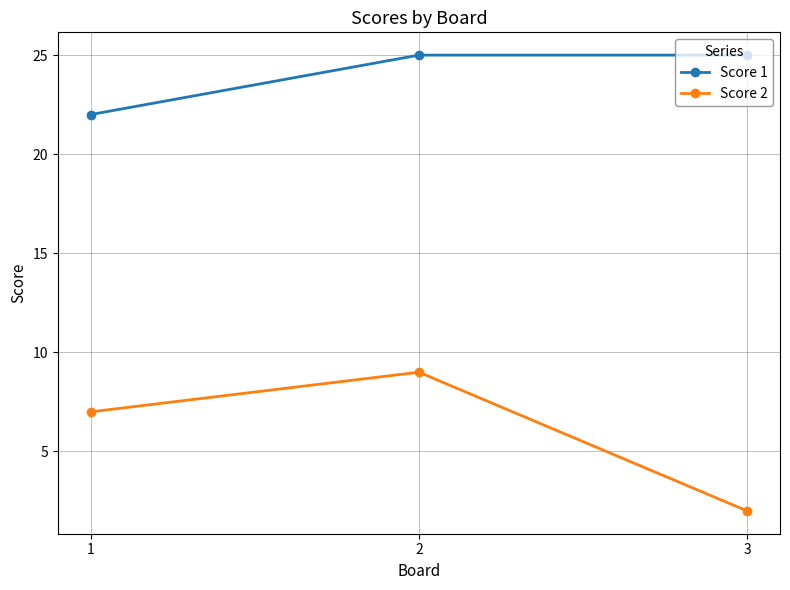

Which series has the widest spread of values?

Score 2